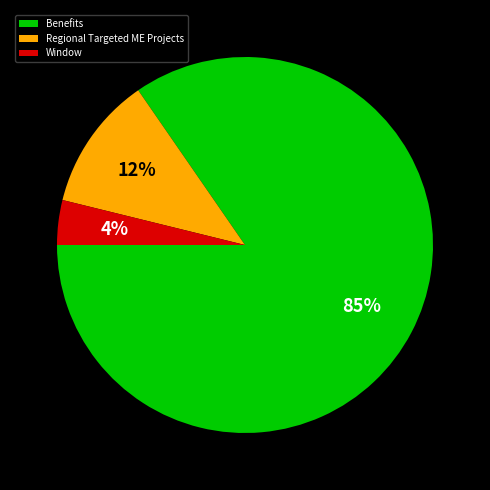

Which category has the biggest portion of the pie?

Benefits